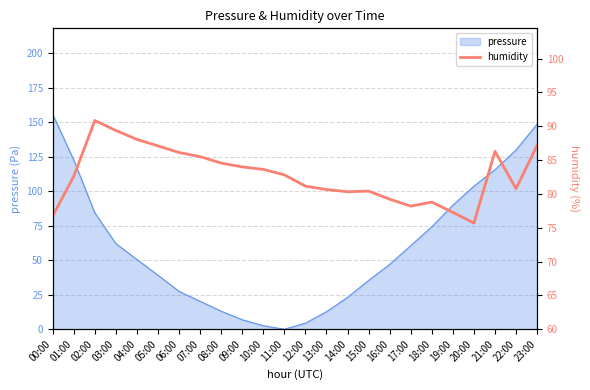

Where is pressure nearest to the value 77?

18:00